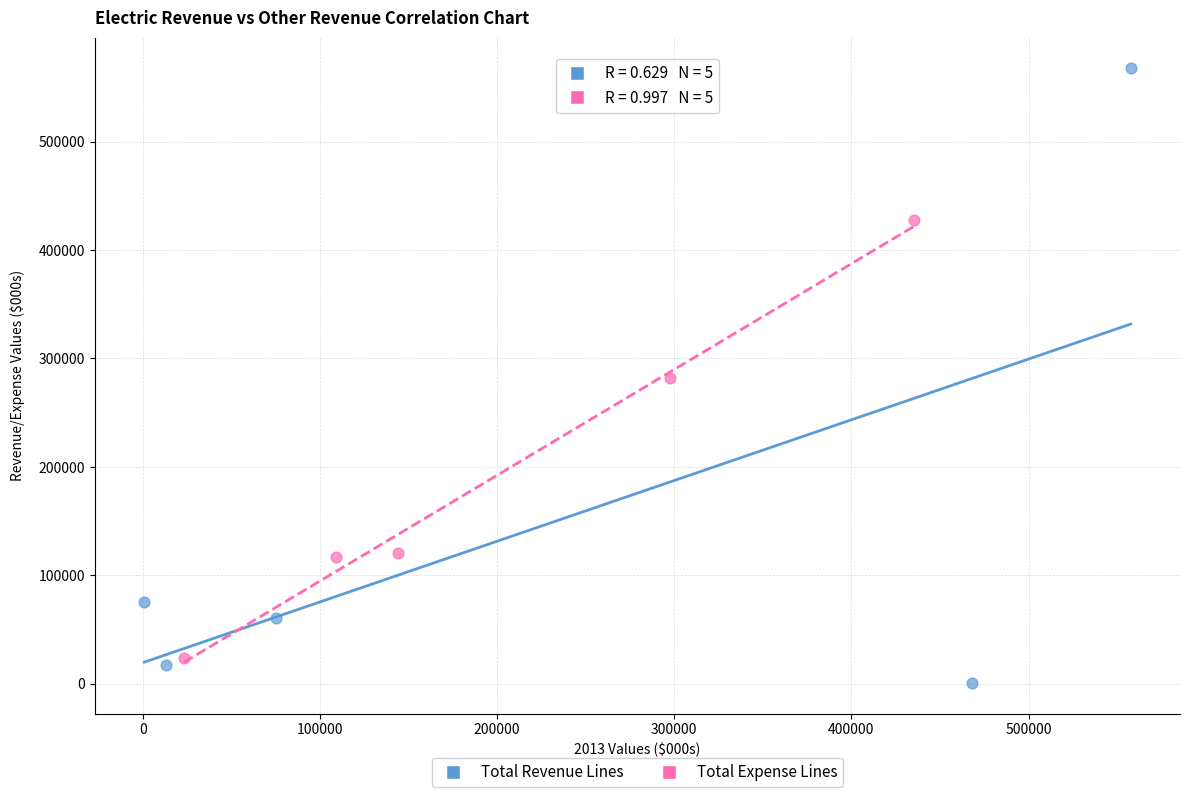

Which series reaches the maximum Y coordinate?

Total Revenue Lines